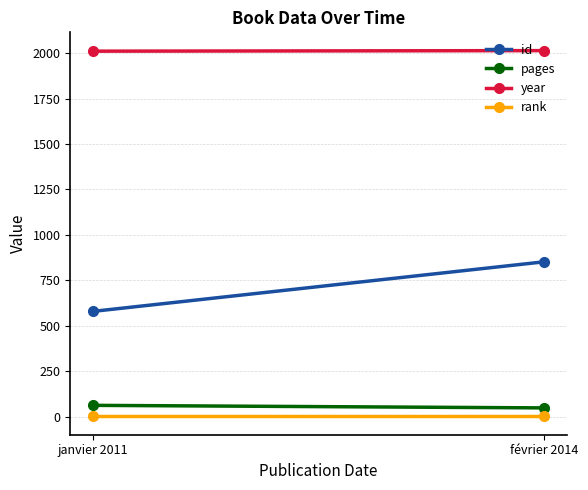

Which series changed the most between janvier 2011 and février 2014?

id